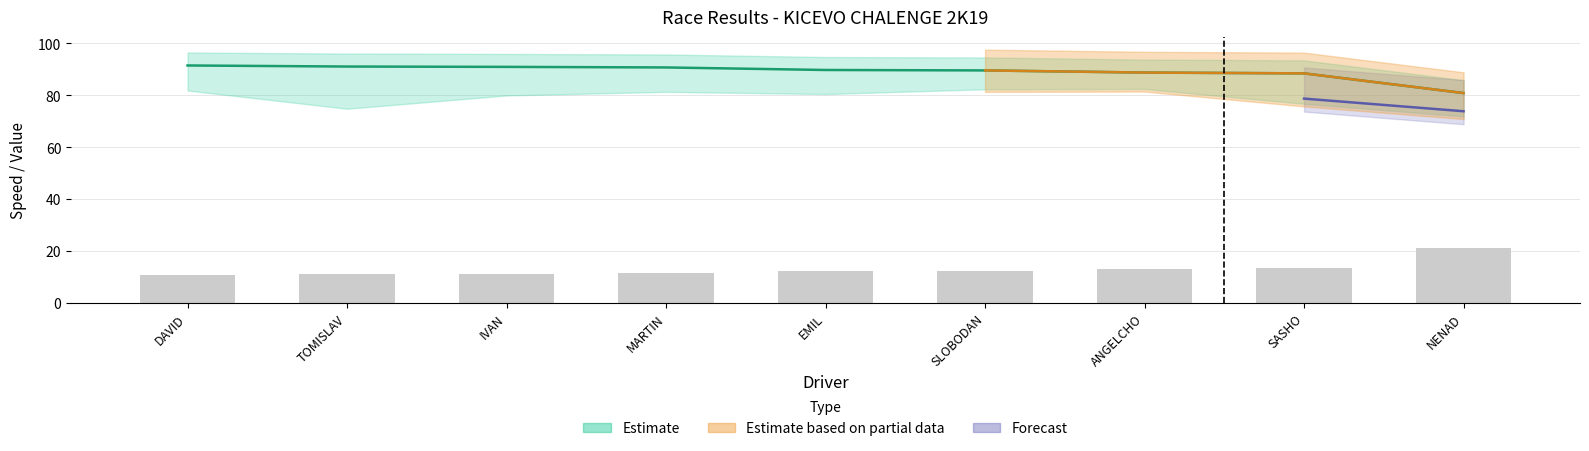

What is the change in value from MARTIN to EMIL?

+0.9